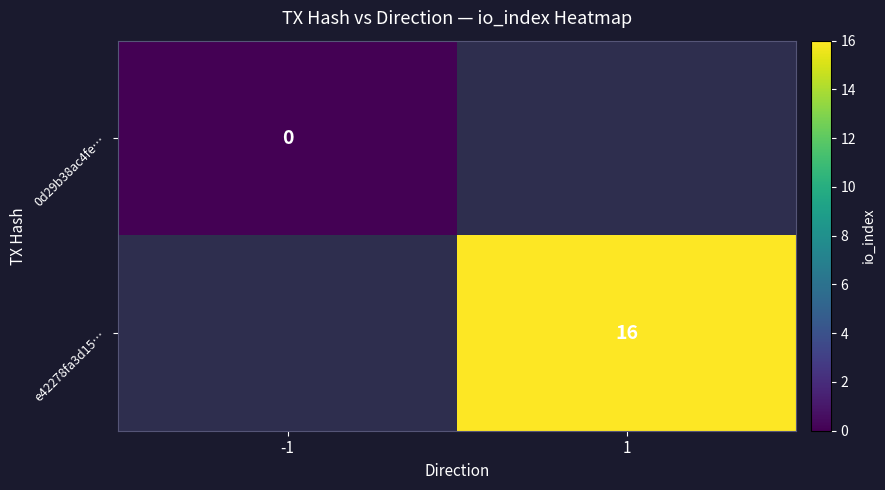

True or false: e42278fa3d15… has a value of 24 at 1.

False